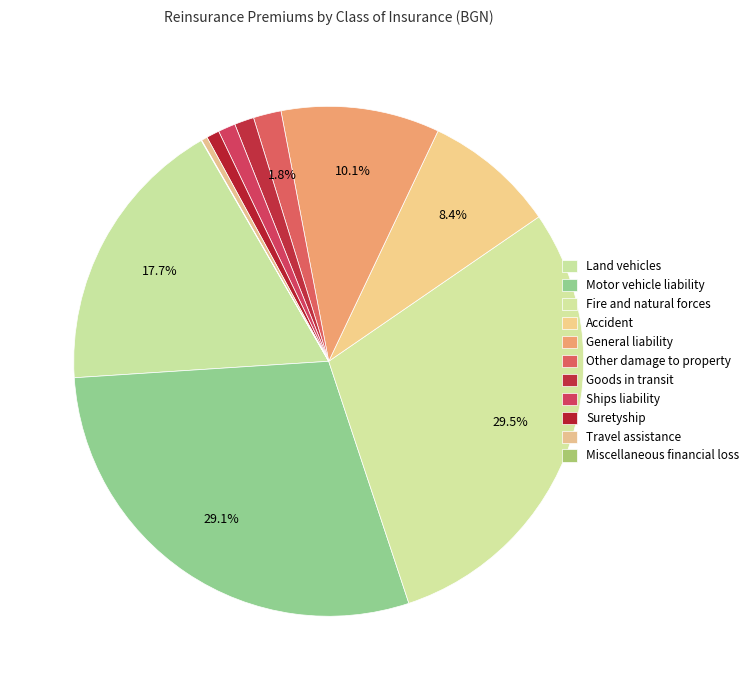

To the nearest percent, what is the difference between the largest and smallest slice percentages?

29%